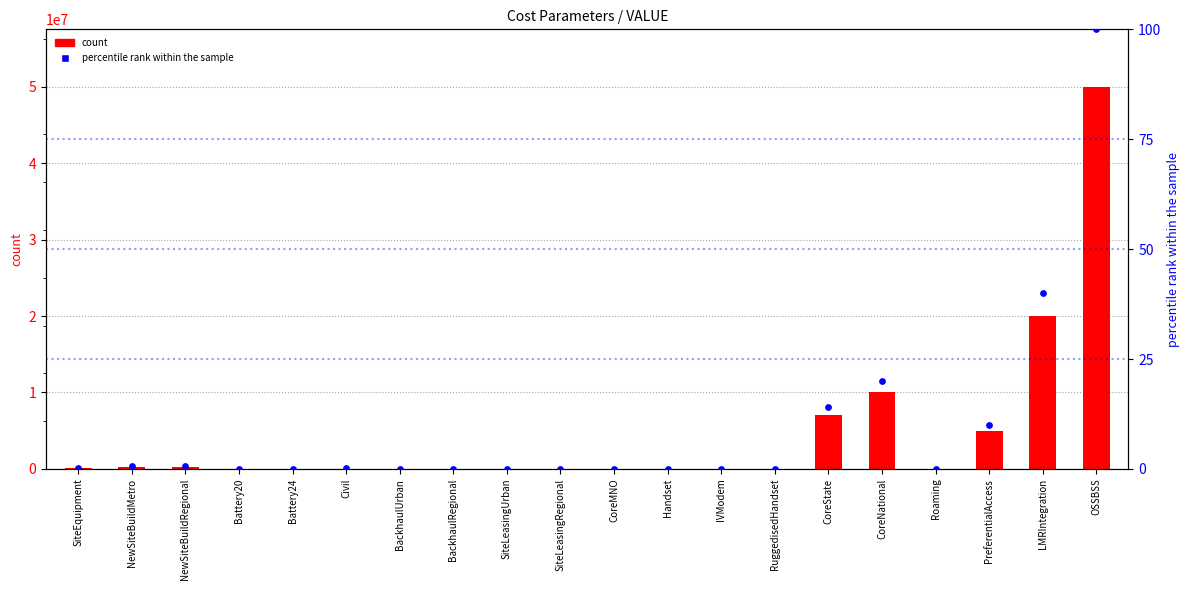

Which series contains the lowest Y value?

count